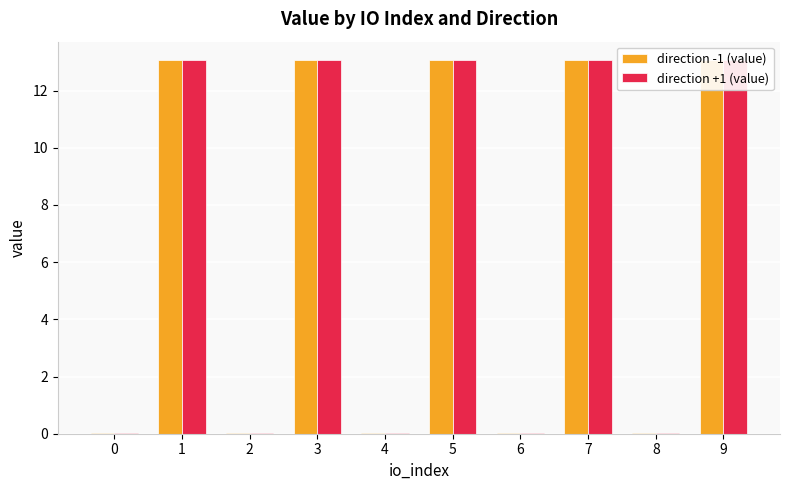

True or false: direction +1 (value) has a value of 0.0 at 0.

False